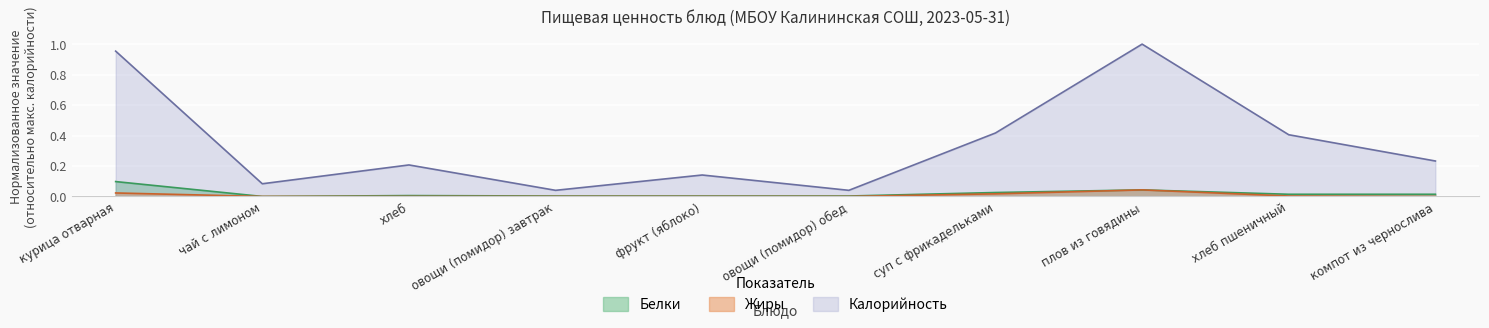

True or false: Жиры and Белки intersect in this chart.

False